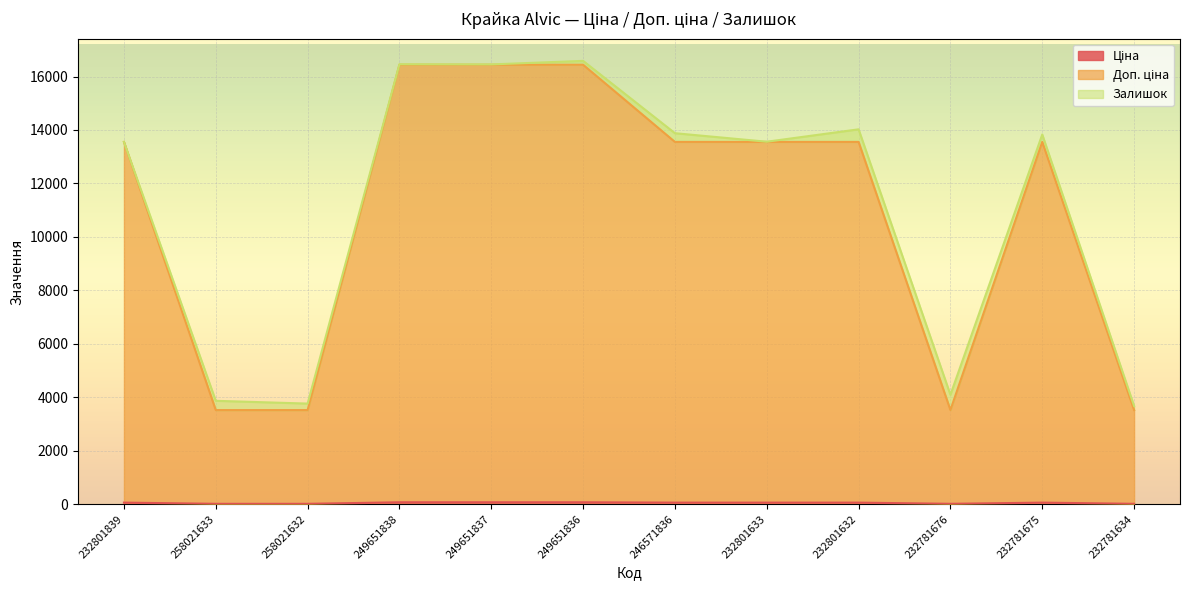

At how many categories does at least one series exceed 5577?

8